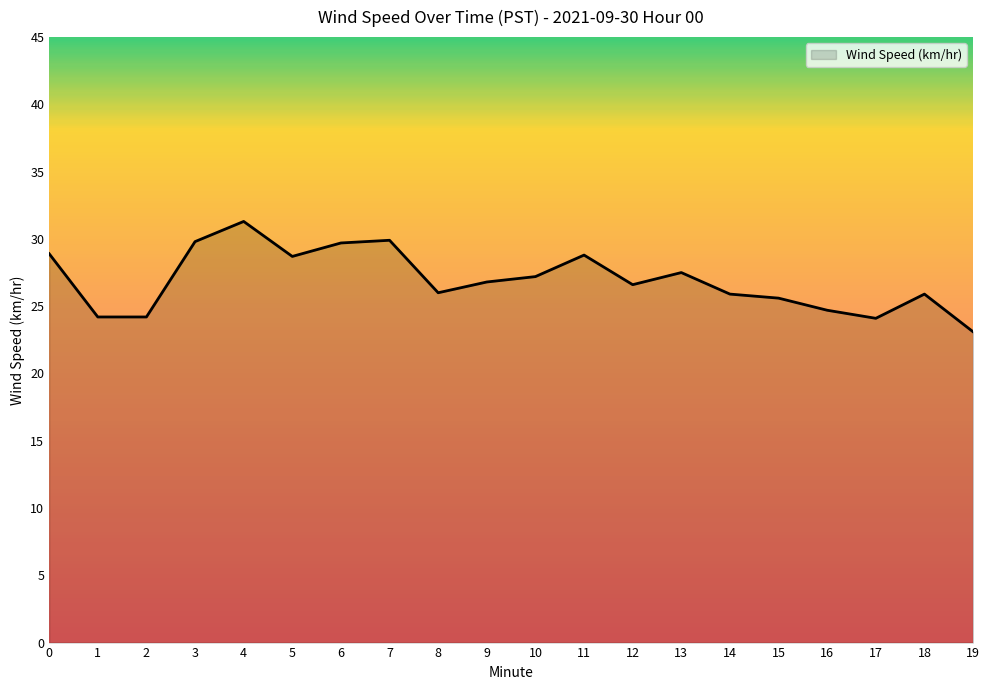

What is the sum of the values at 14 and 15?

51.5